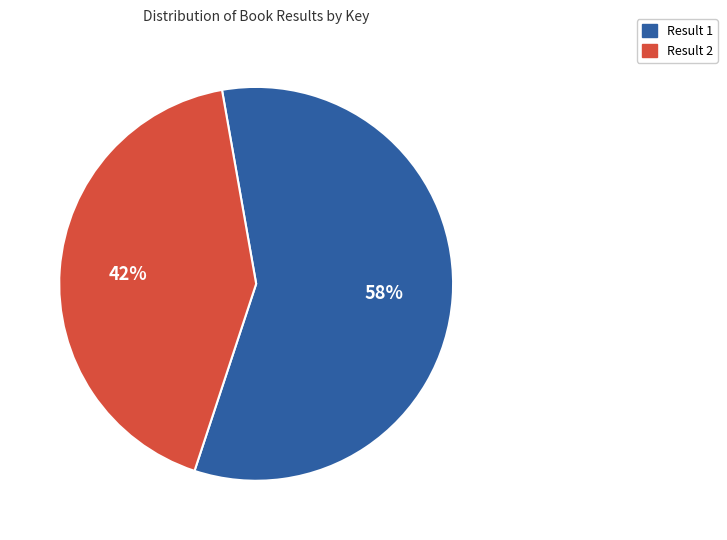

Is there any slice that represents more than half of the pie?

Yes